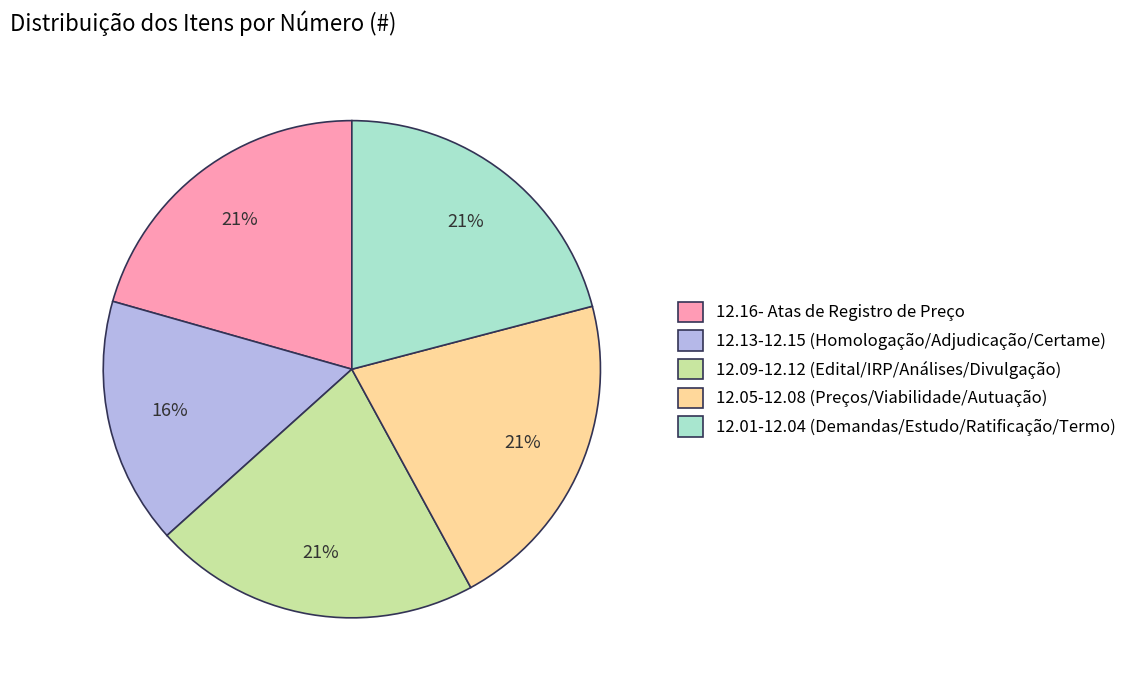

What is the smallest slice in the pie chart?

12.13-12.15 (Homologação/Adjudicação/Certame)